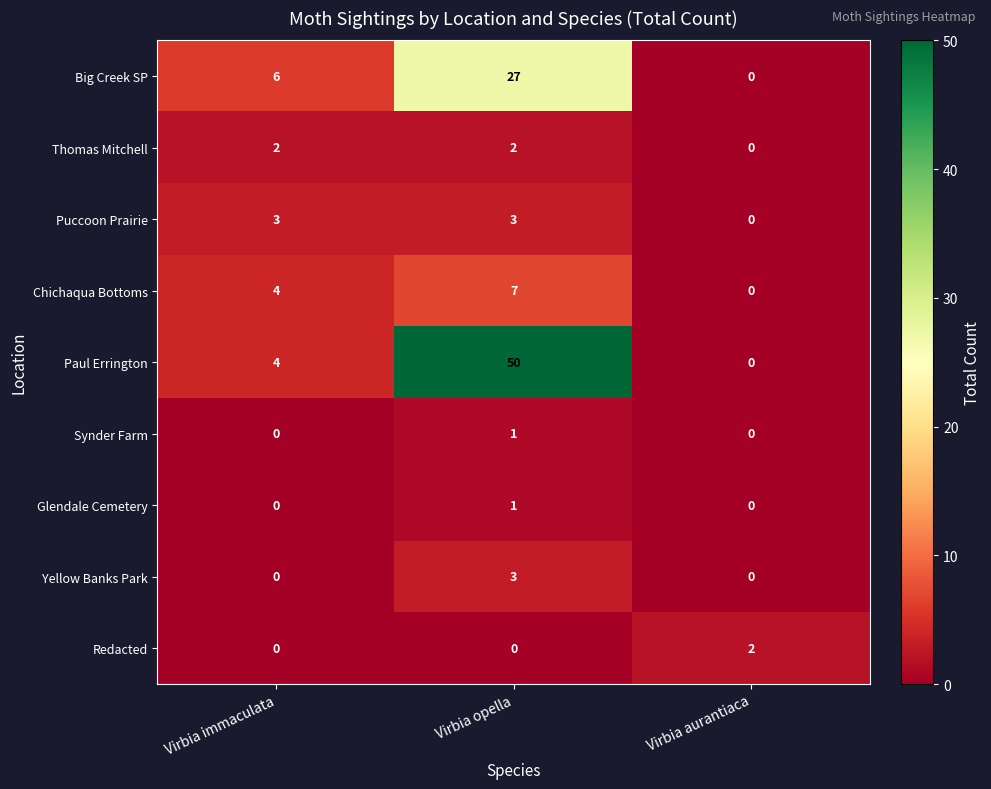

How many positive values does the Big Creek SP series have?

2